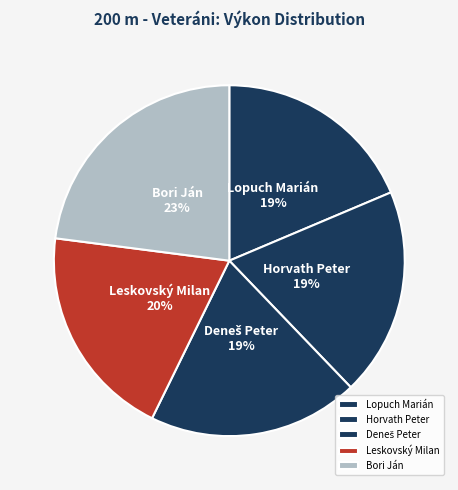

Approximately how many times larger is the value at Horvath Peter compared to Bori Ján?

0.8